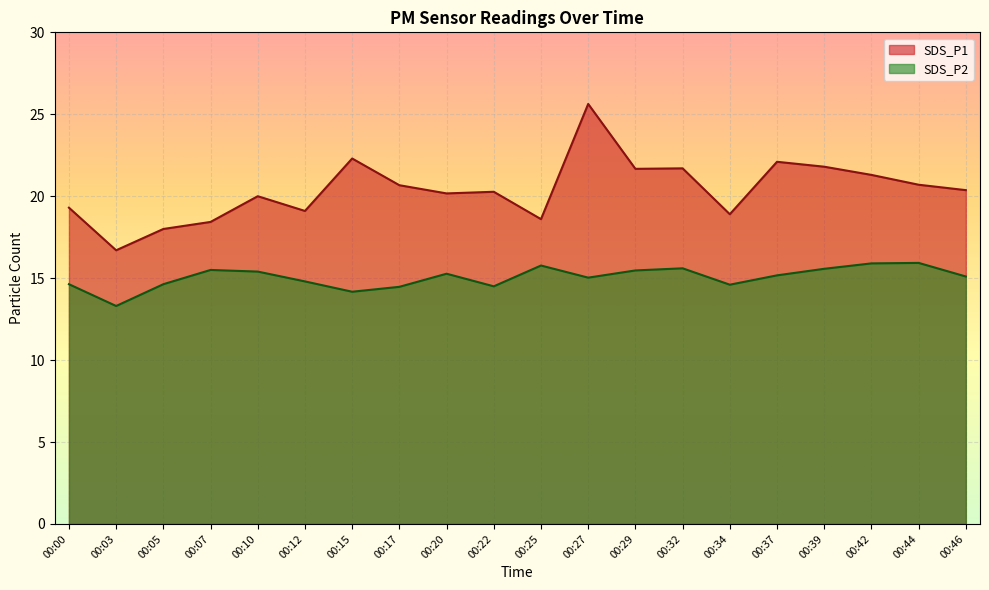

What is the total value across all series at 00:05?

32.6